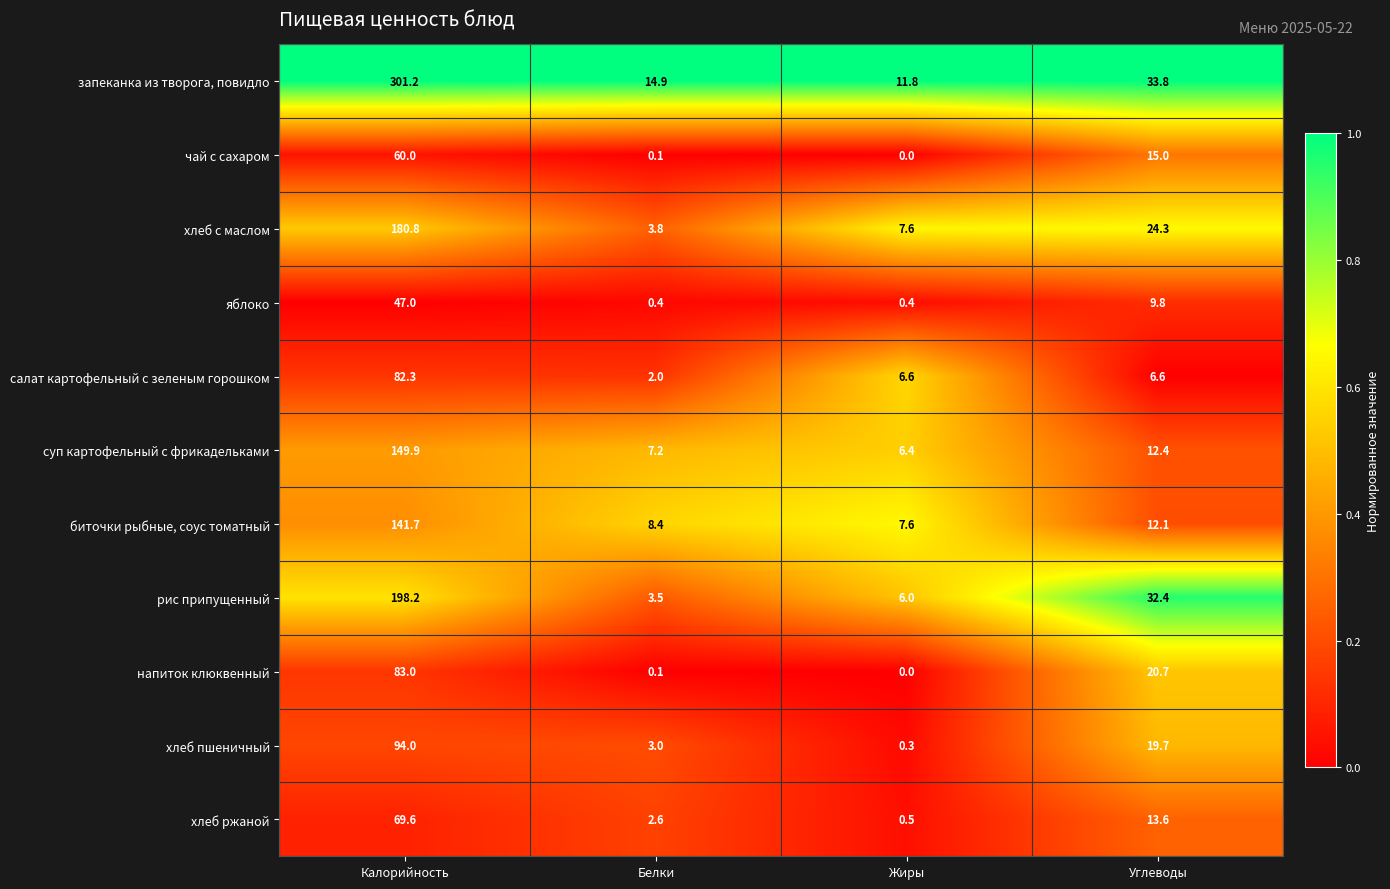

Which series changed the most between Белки and Углеводы?

рис припущенный